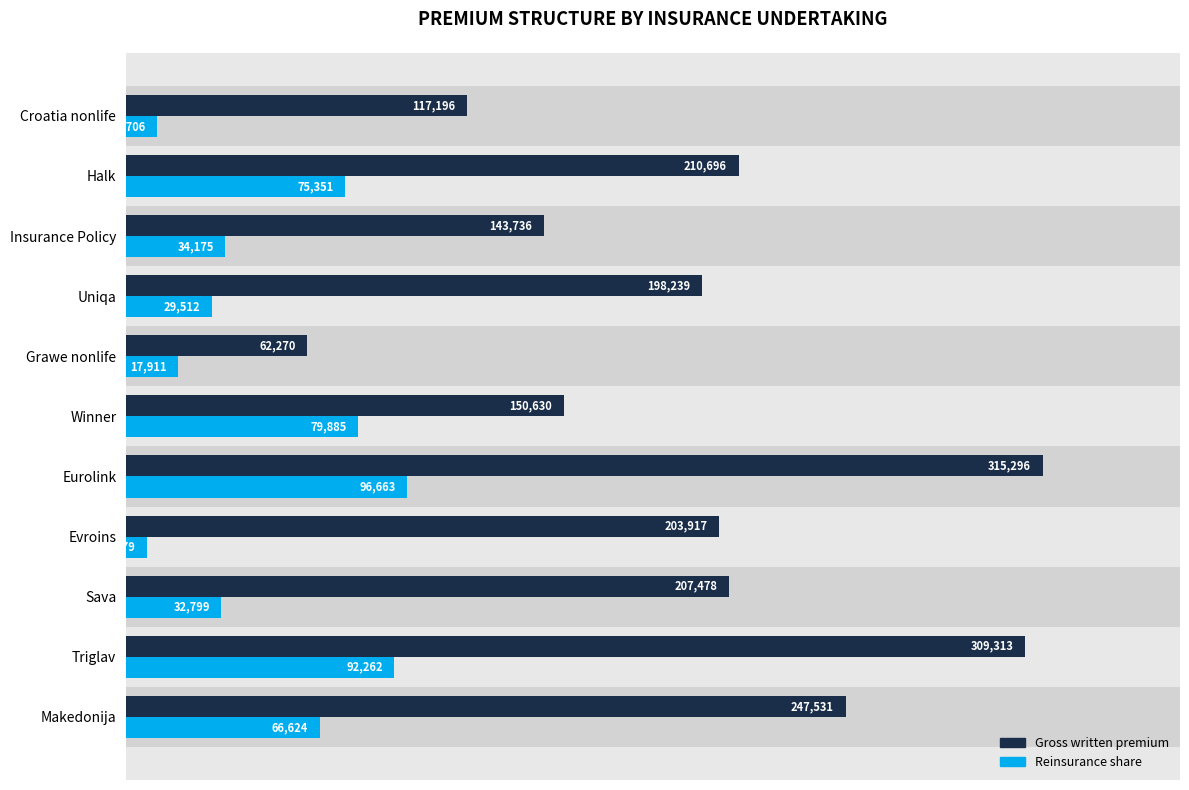

What is the difference between the maximum and minimum values in the Gross written premium series?

253026